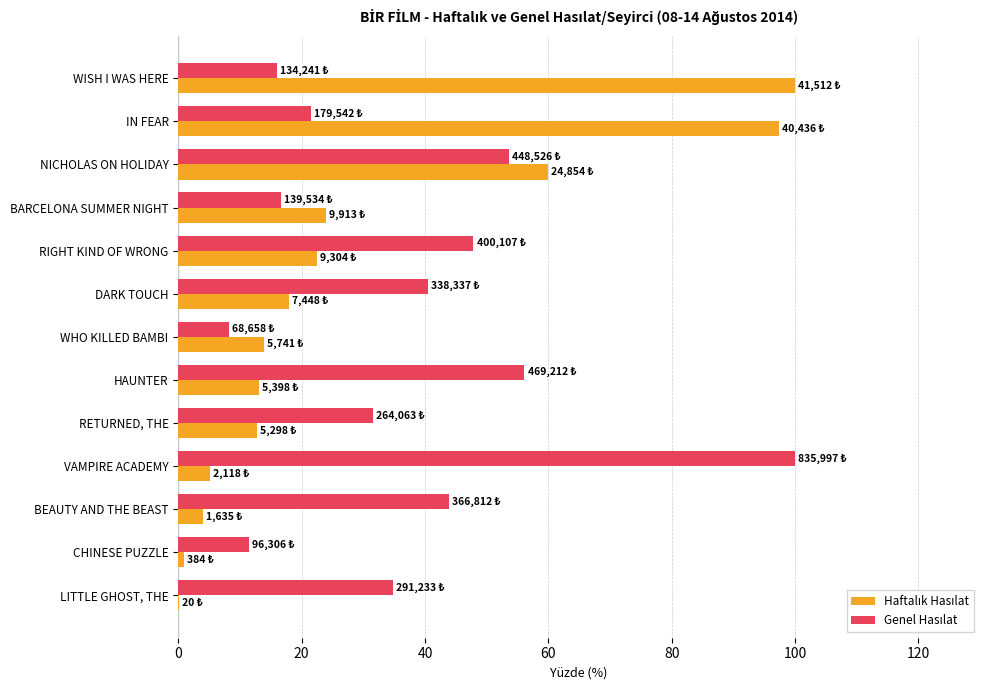

How many data points does each series have?

13